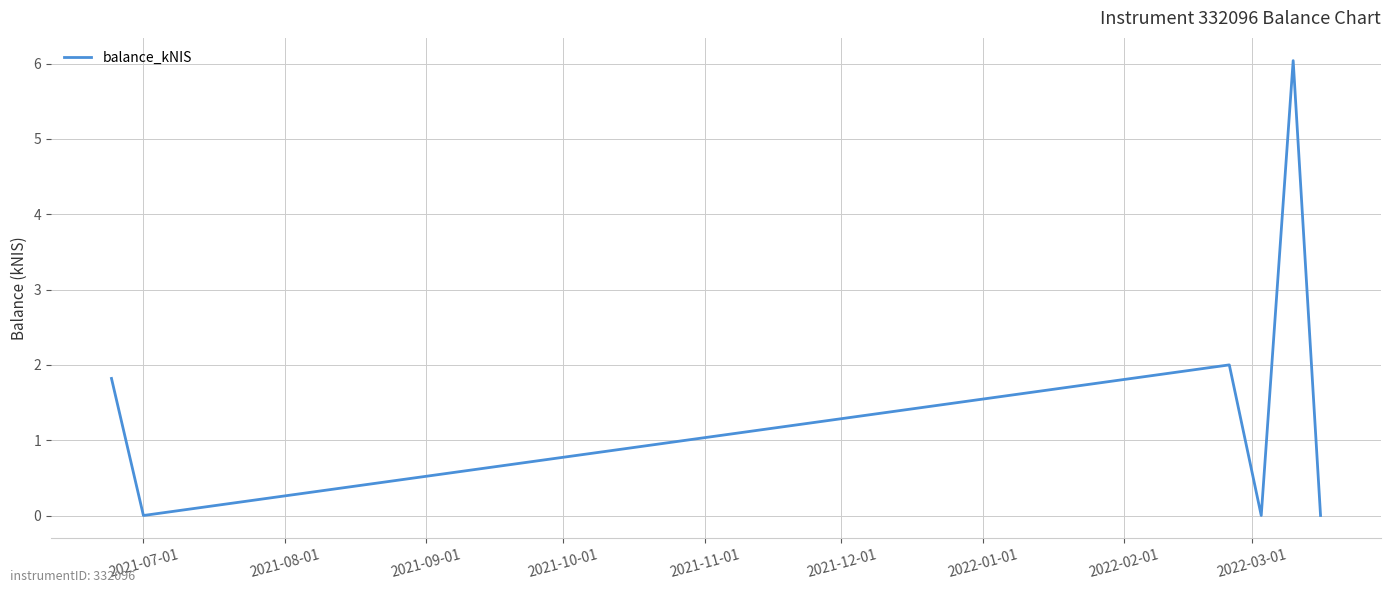

What is the maximum value shown in the chart?

6.0